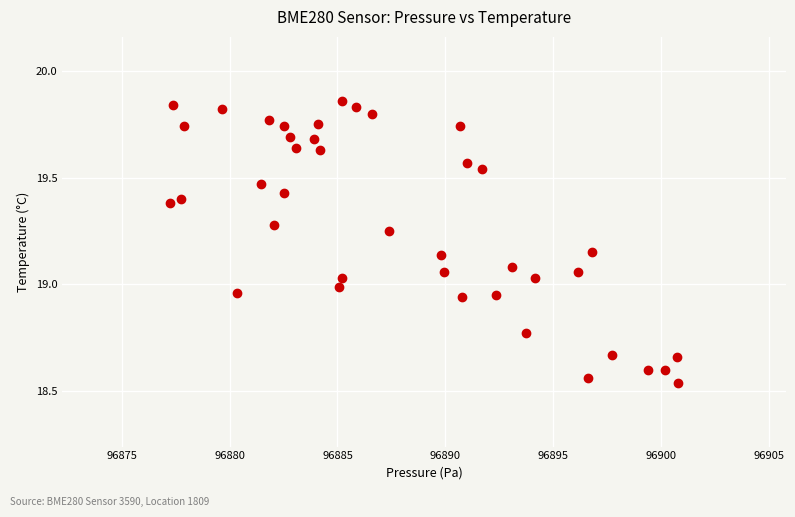

What is the range of Y values (max minus min)?

1.3